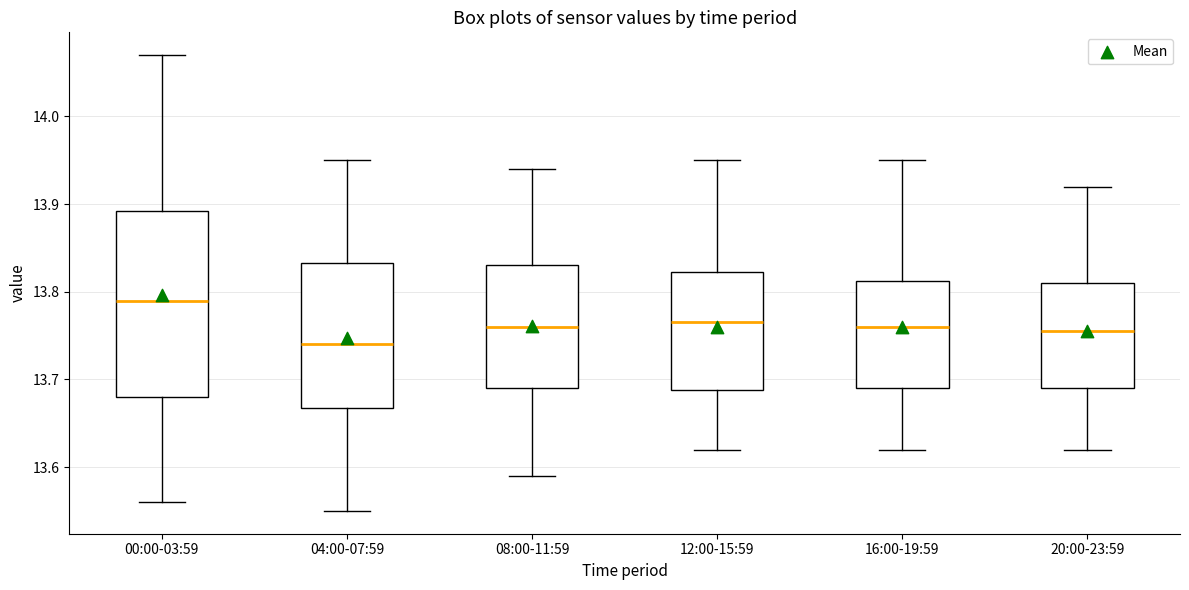

Reading left to right, transcribe this box plot: for each box, give where its median line is, the range the box spans, and where its two whiskers end, as read against the y-axis. The values are not printed on the chart, so give them approximately, as read against the axis.

00:00-03:59: median 13.79, box 13.68 to 13.89, whiskers 13.56 to 14.07
04:00-07:59: median 13.74, box 13.67 to 13.83, whiskers 13.55 to 13.95
08:00-11:59: median 13.76, box 13.69 to 13.83, whiskers 13.59 to 13.94
12:00-15:59: median 13.77, box 13.69 to 13.82, whiskers 13.62 to 13.95
16:00-19:59: median 13.76, box 13.69 to 13.81, whiskers 13.62 to 13.95
20:00-23:59: median 13.76, box 13.69 to 13.81, whiskers 13.62 to 13.92